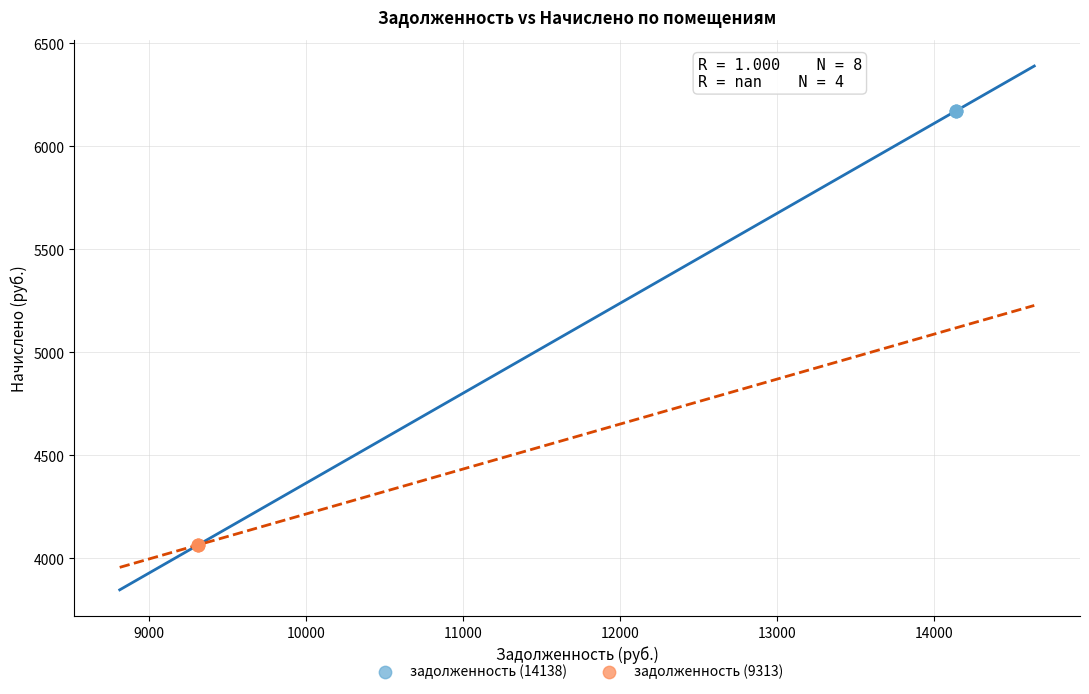

Which series contains the lowest Y value?

задолженность (9313)